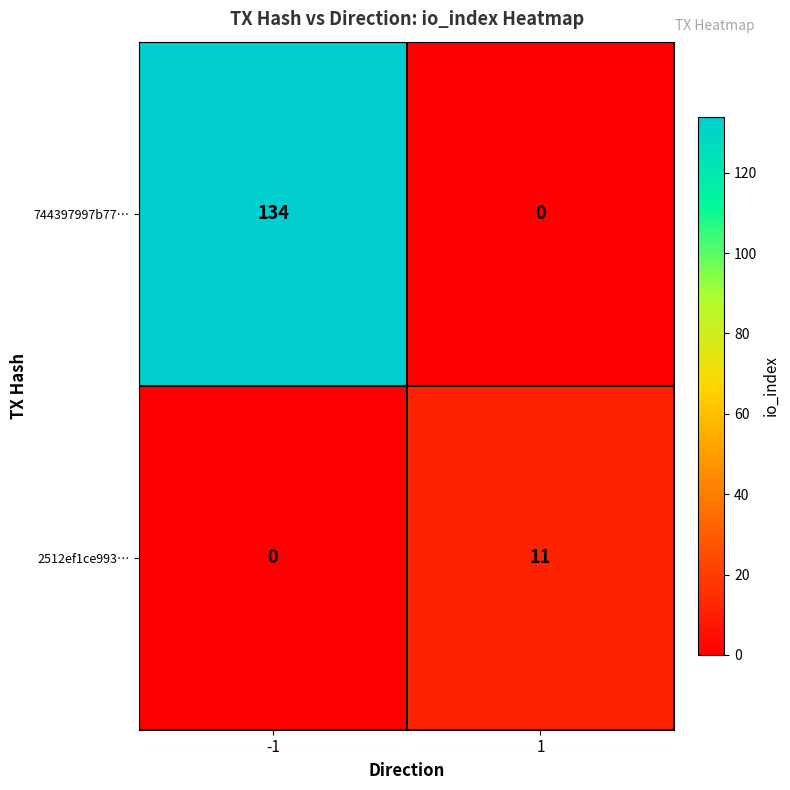

Which series changed the most between -1 and 1?

744397997b77…